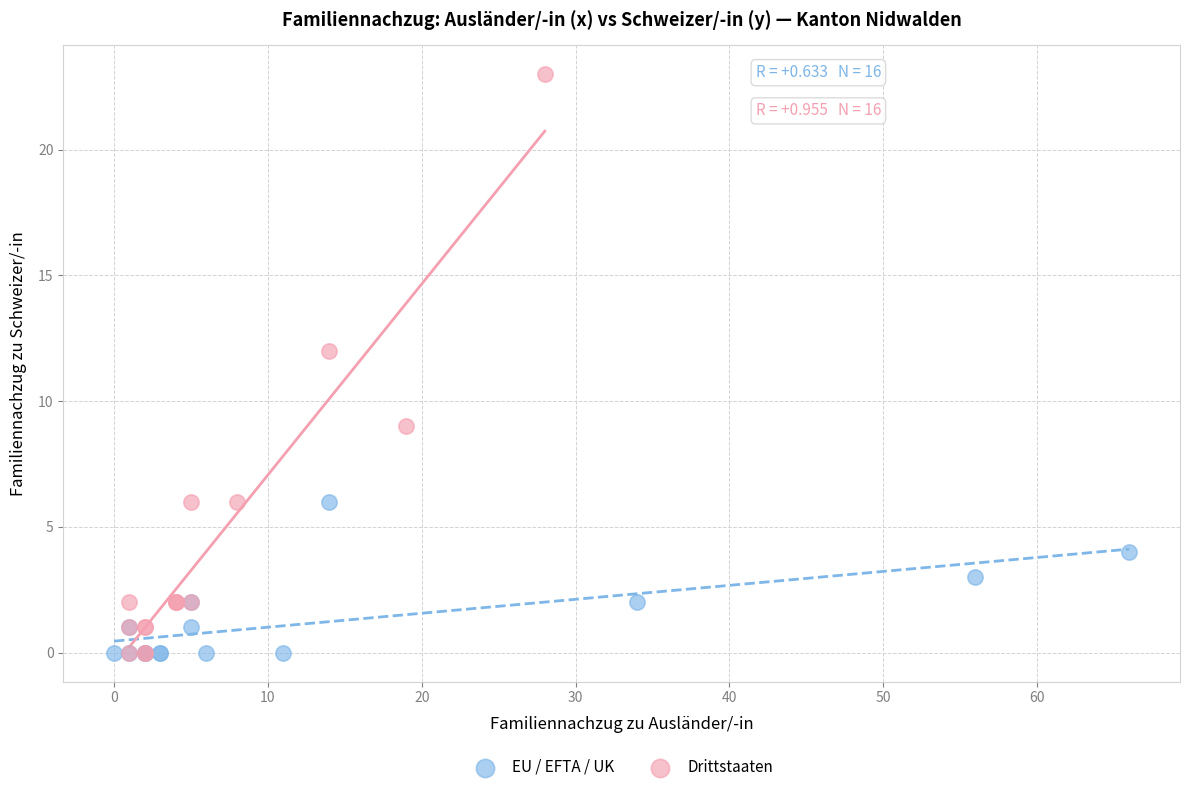

Which series contains the highest Y value?

Drittstaaten